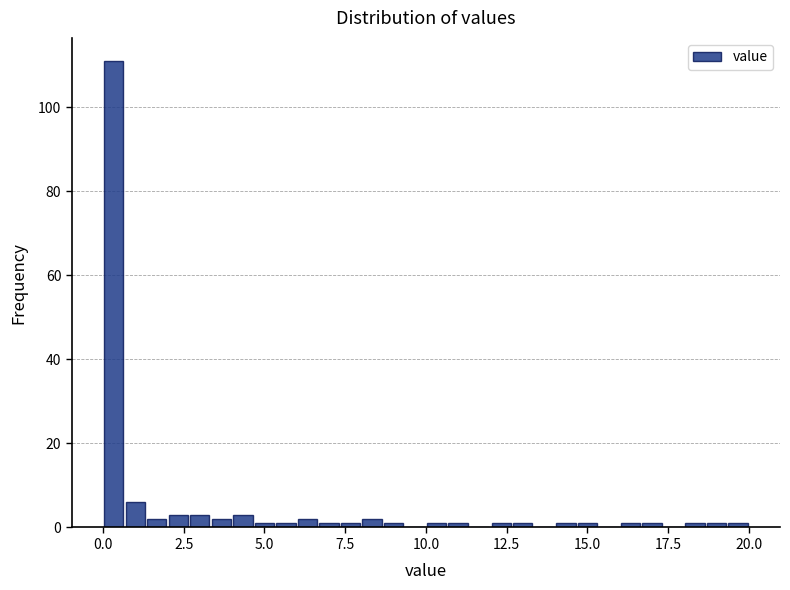

Around what value on the x-axis is the tallest bar? Give the approximate position of its centre, as read against the axis.

0.5